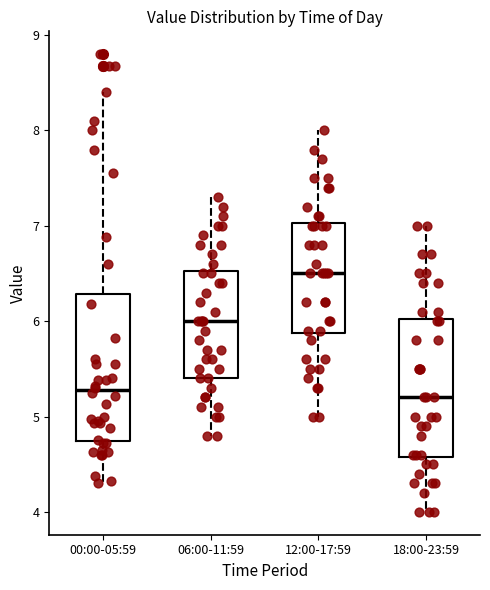

Reading left to right, transcribe this box plot: for each box, give where its median line is, the range the box spans, and where its two whiskers end, as read against the y-axis. The values are not printed on the chart, so give them approximately, as read against the axis.

00:00-05:59: median 5.3, box 4.7 to 6.3, whiskers 4.3 to 8.4
06:00-11:59: median 6.0, box 5.4 to 6.5, whiskers 4.8 to 7.3
12:00-17:59: median 6.5, box 5.9 to 7.0, whiskers 5.0 to 8.0
18:00-23:59: median 5.2, box 4.6 to 6.0, whiskers 4.0 to 7.0